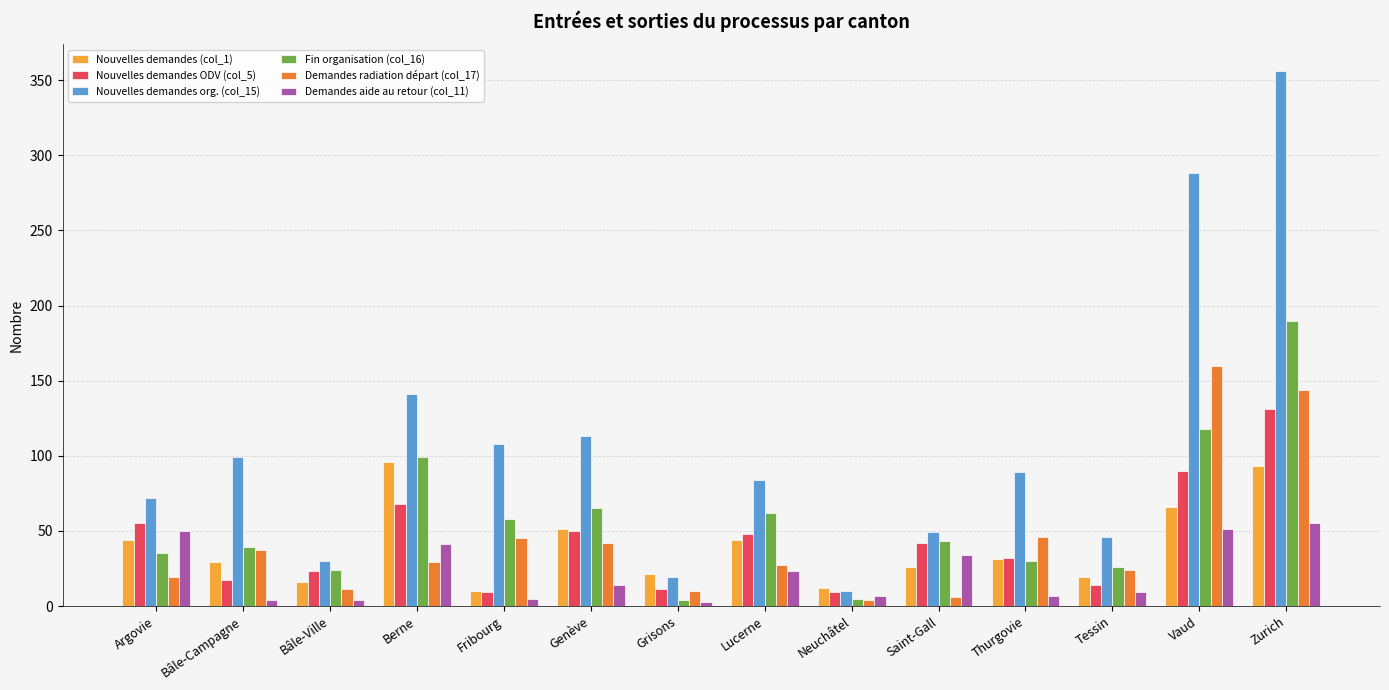

At which category is the sum across all series the highest?

Zurich